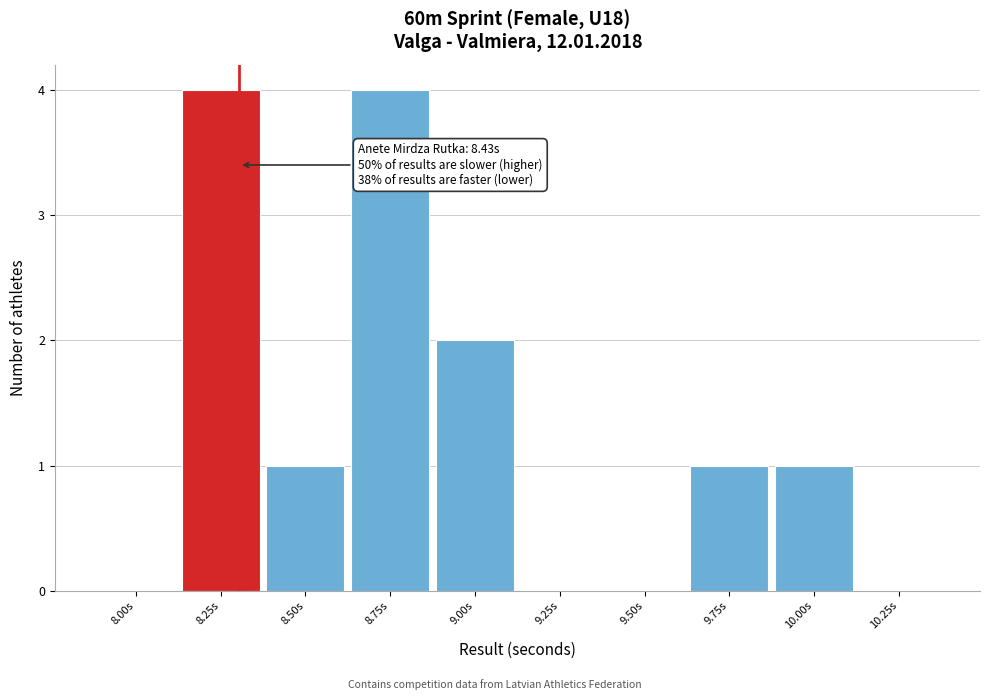

Reading right to left, list all the values displayed in this chart.

10.25s=0	10.00s=1	9.75s=1	9.50s=0	9.25s=0	9.00s=2	8.75s=4	8.50s=1	8.25s=4	8.00s=0